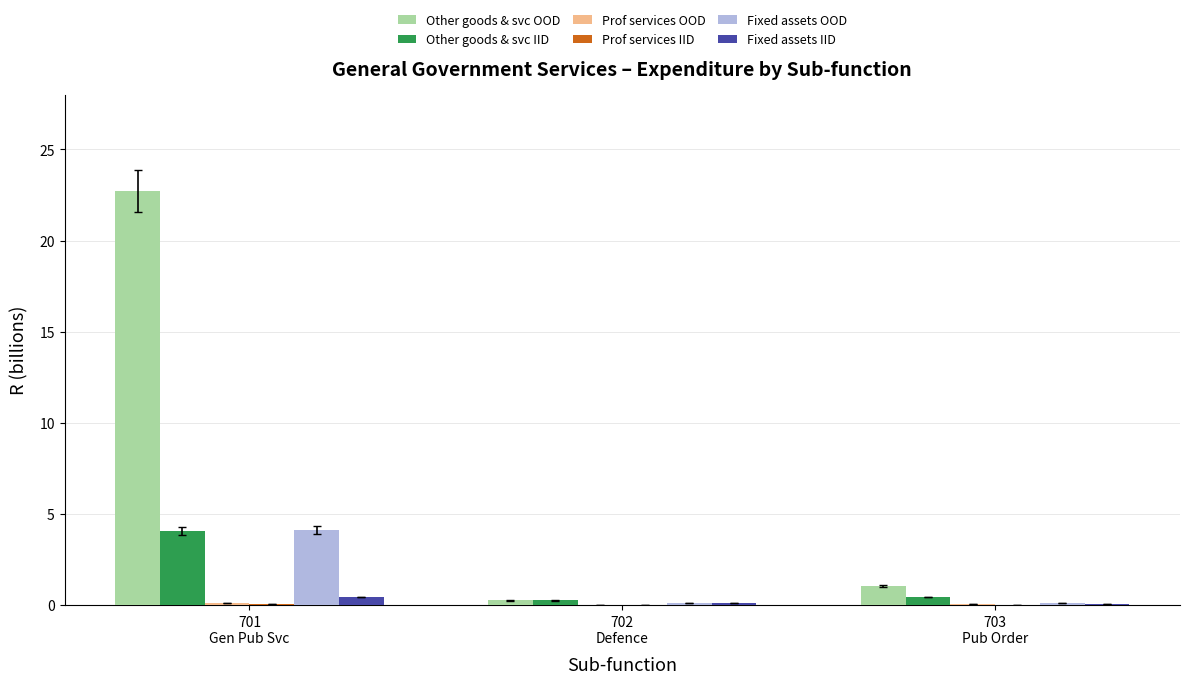

Between 701
Gen Pub Svc and 702
Defence, which series saw the biggest shift?

Other goods & svc OOD